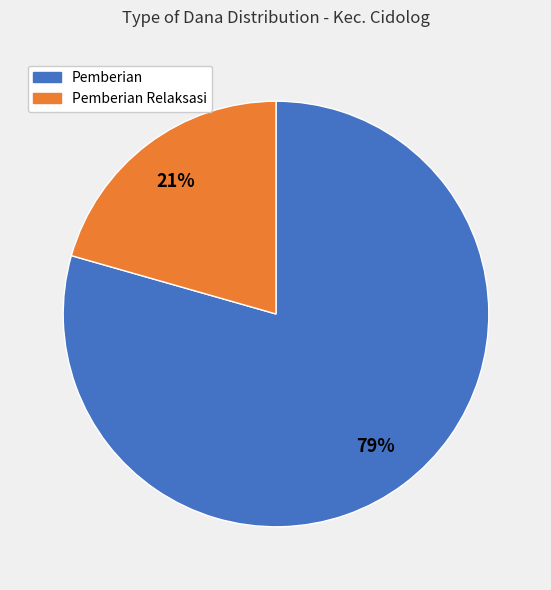

To the nearest percent, what is the average slice percentage?

50%